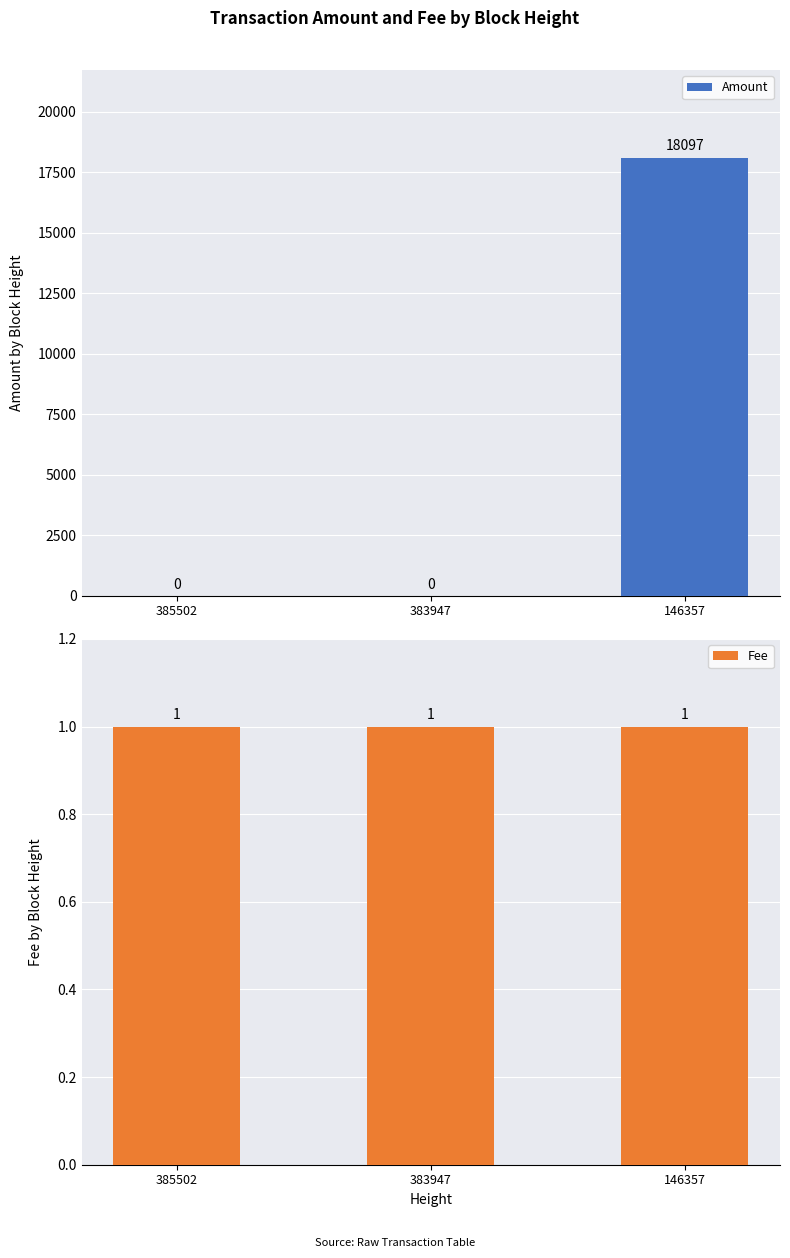

Reading left to right, extract all data points from this chart.

Amount: 385502=0	383947=0	146357=18097
Fee: 385502=1	383947=1	146357=1